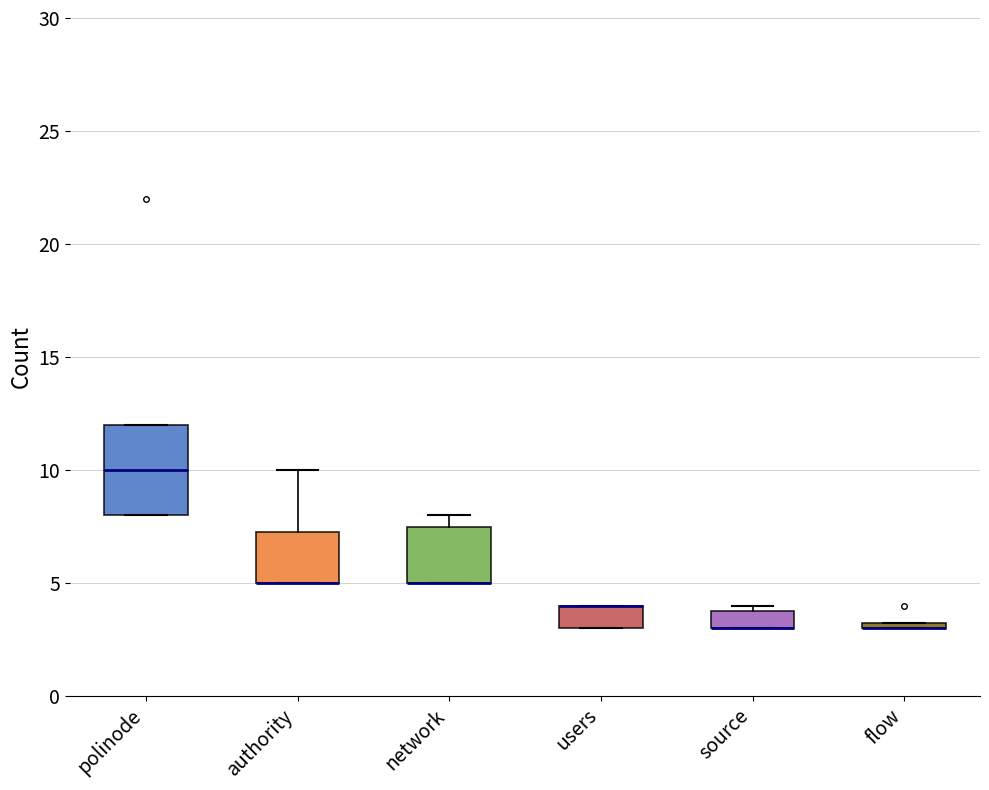

Where is the lower edge of the box for flow on the y-axis? The values are not printed on the chart, so give them approximately, as read against the axis.

3.0